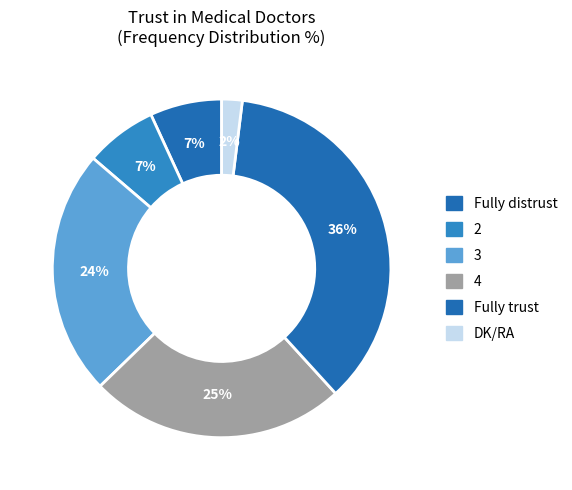

Which has a higher value, DK/RA or Fully trust?

Fully trust